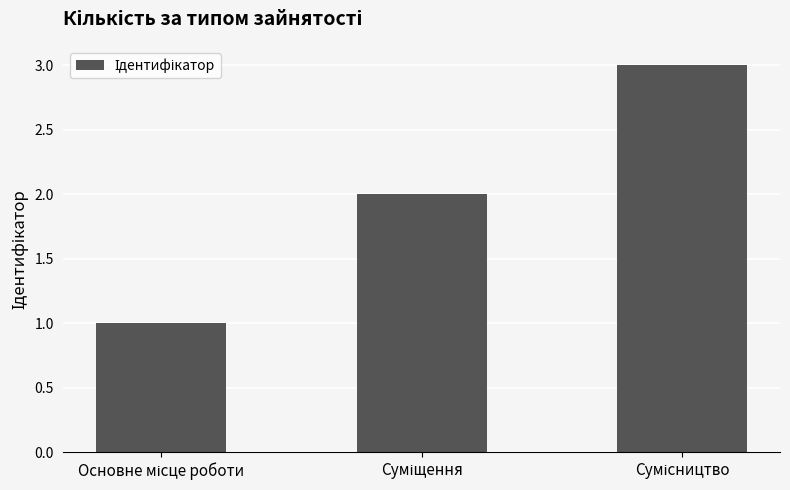

What is the sum of all values?

6